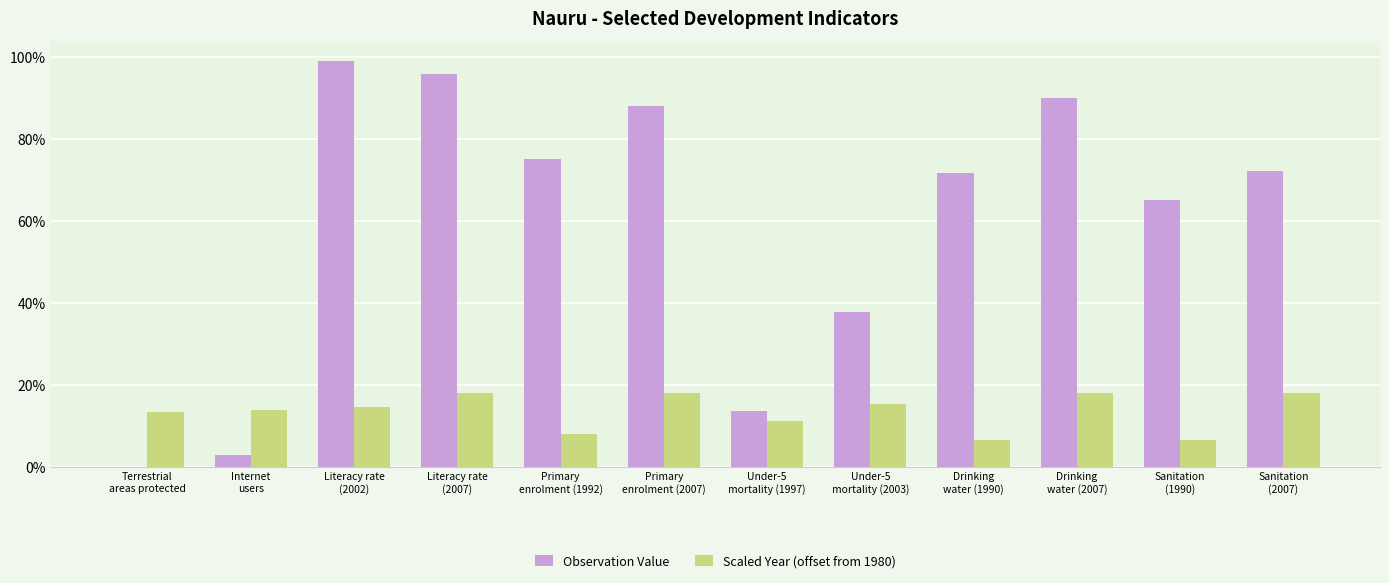

What are all the series names shown in the legend?

Observation Value, Scaled Year (offset from 1980)